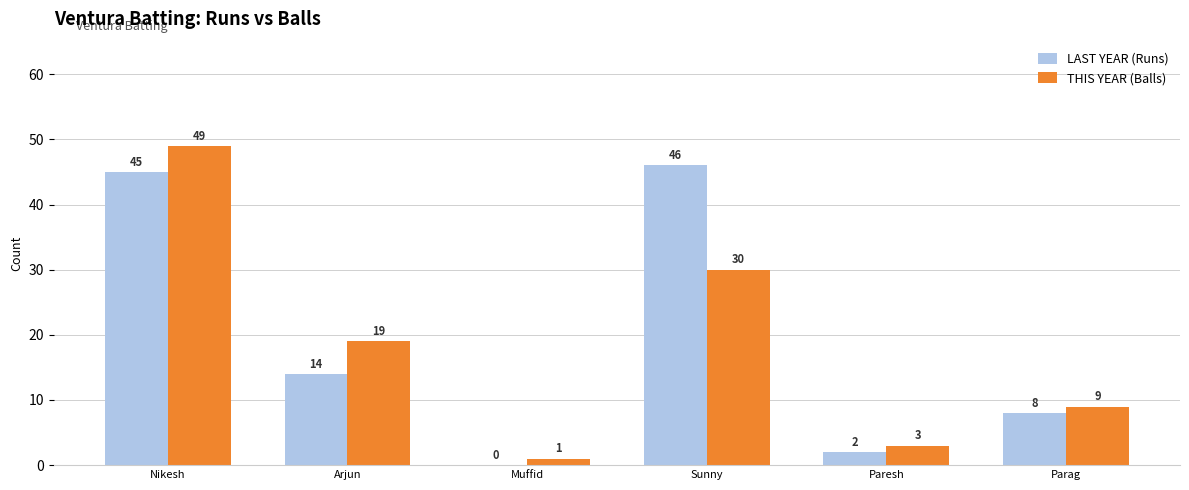

How many categories are shown in the chart?

6